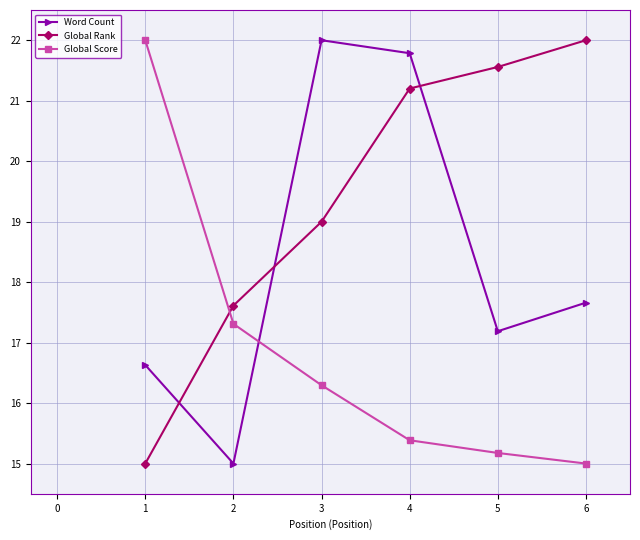

What is the difference between the highest and lowest values at 1?

7.0